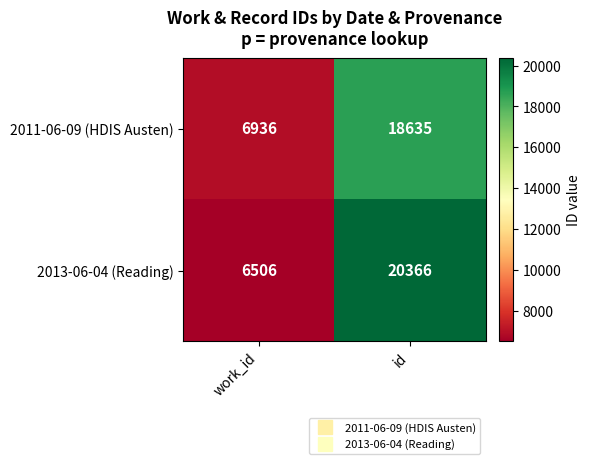

Rank the series by their average value, from lowest to highest.

2011-06-09 (HDIS Austen), 2013-06-04 (Reading)